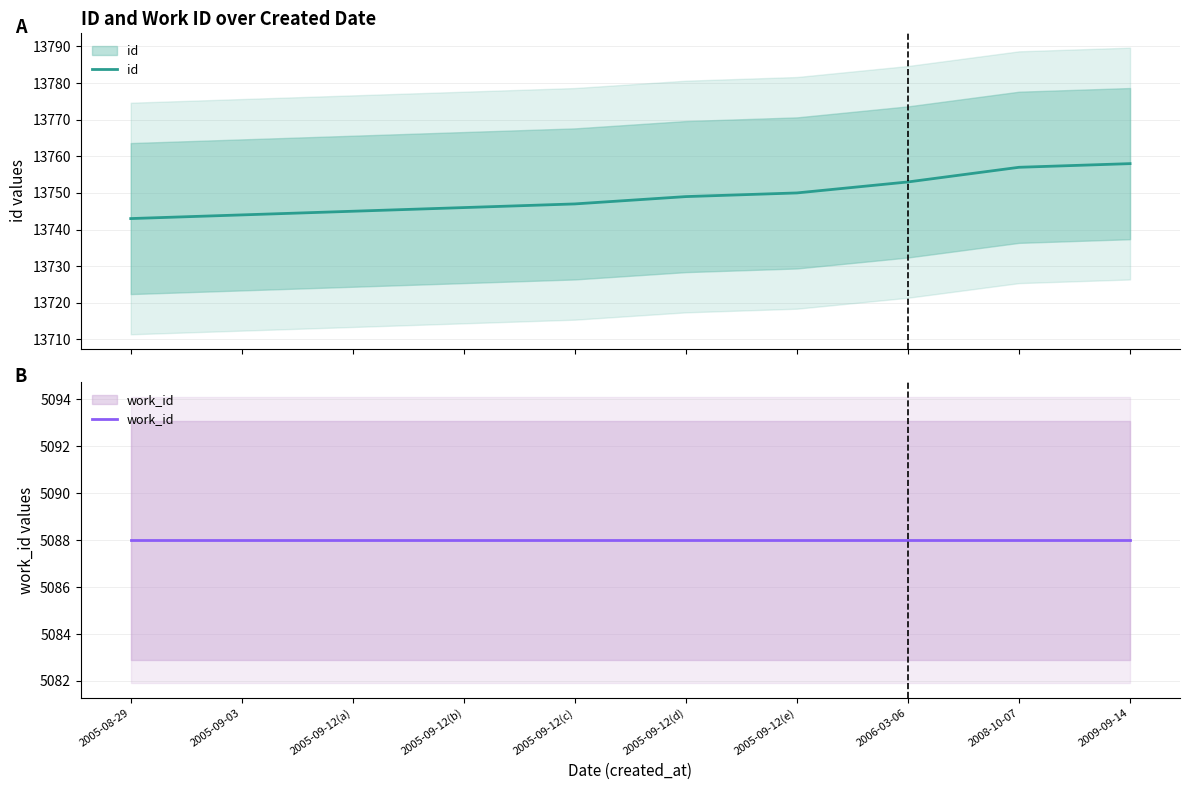

What is the value of the work_id point at the 7th from the left?

5088